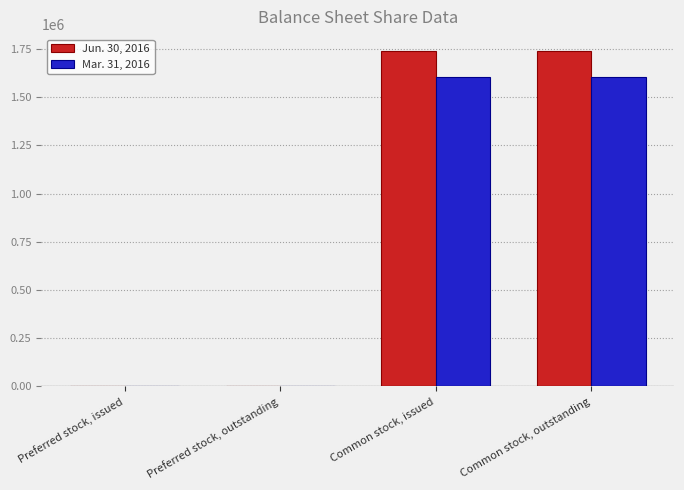

How many Jun. 30, 2016 values are between 0 and 1739397?

4